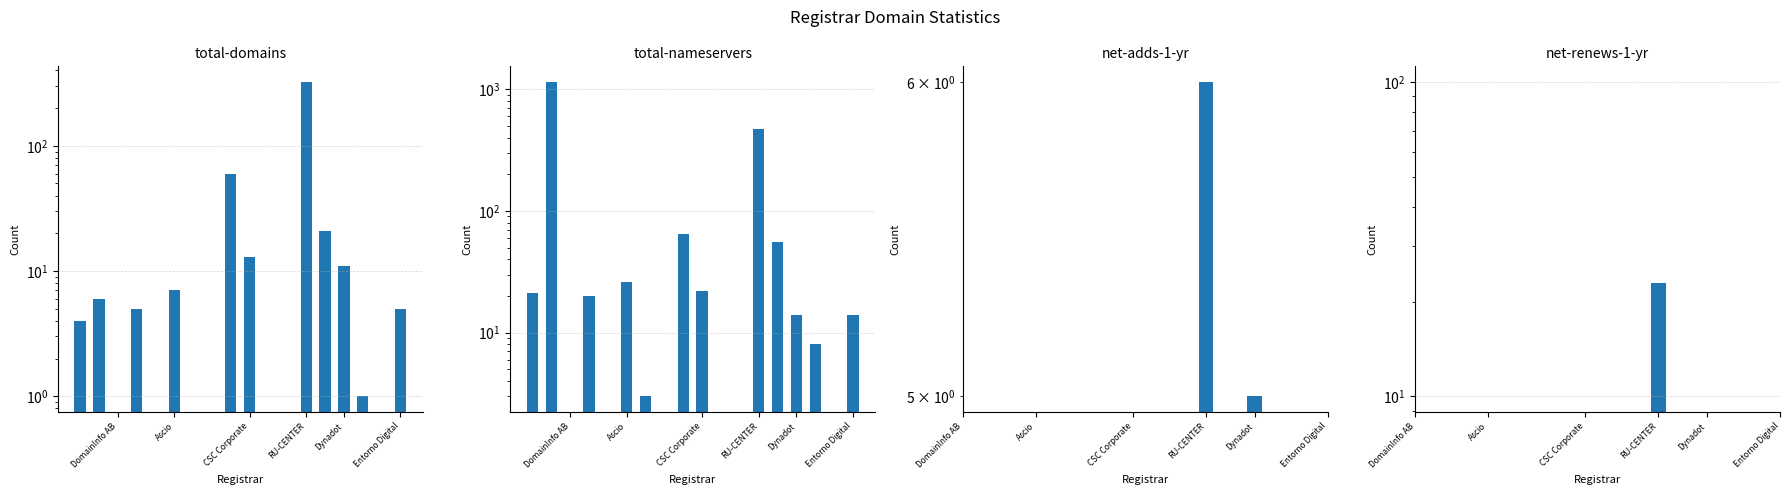

How many categories are shown in the chart?

18